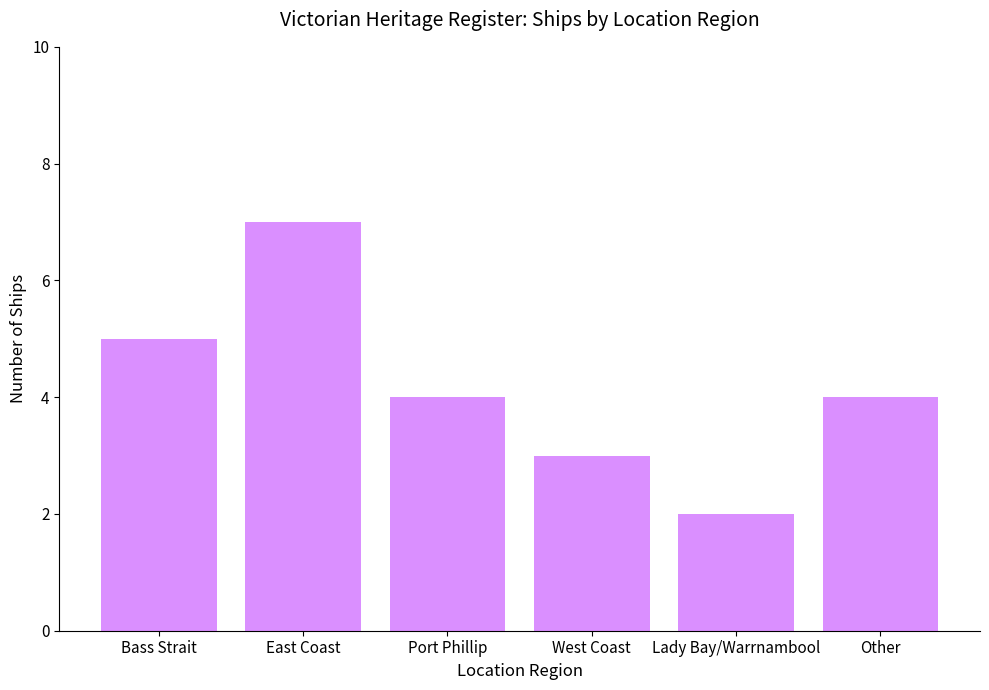

What is the change in value from East Coast to Port Phillip?

-3